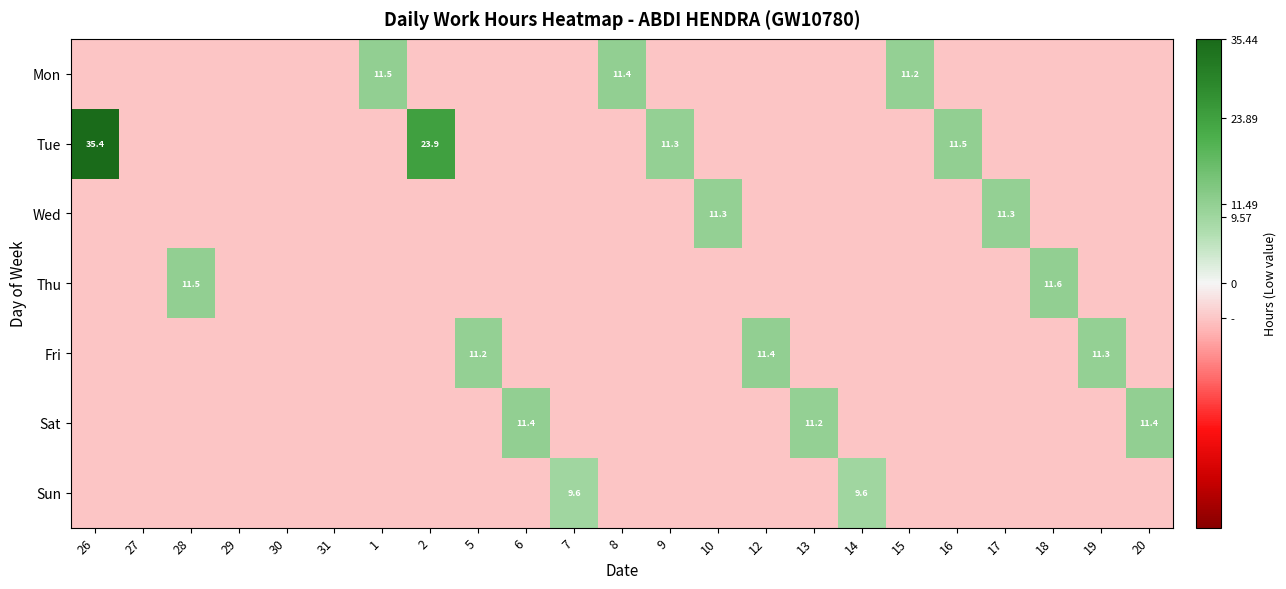

Rank the series by their maximum value, from highest to lowest.

Tue, Thu, Mon, Sat, Fri, Wed, Sun